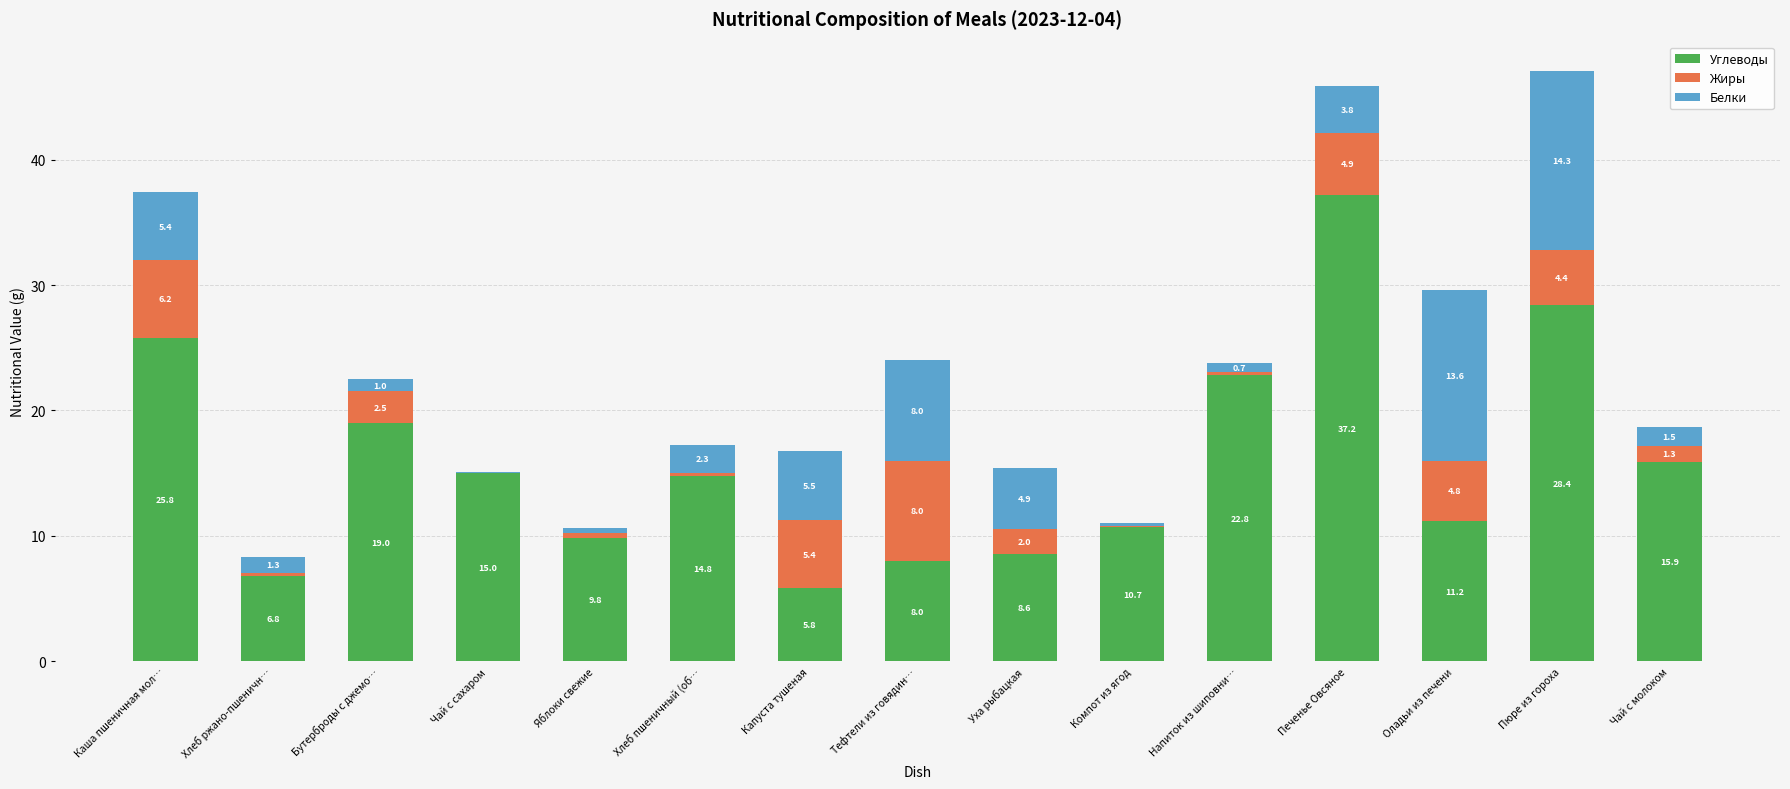

At which label does Углеводы reach its peak?

Печенье Овсяное